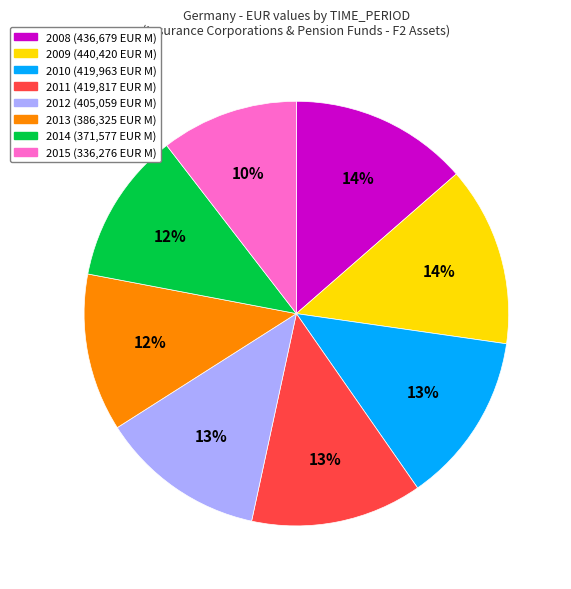

To the nearest percent, what portion does 2013 represent?

12%